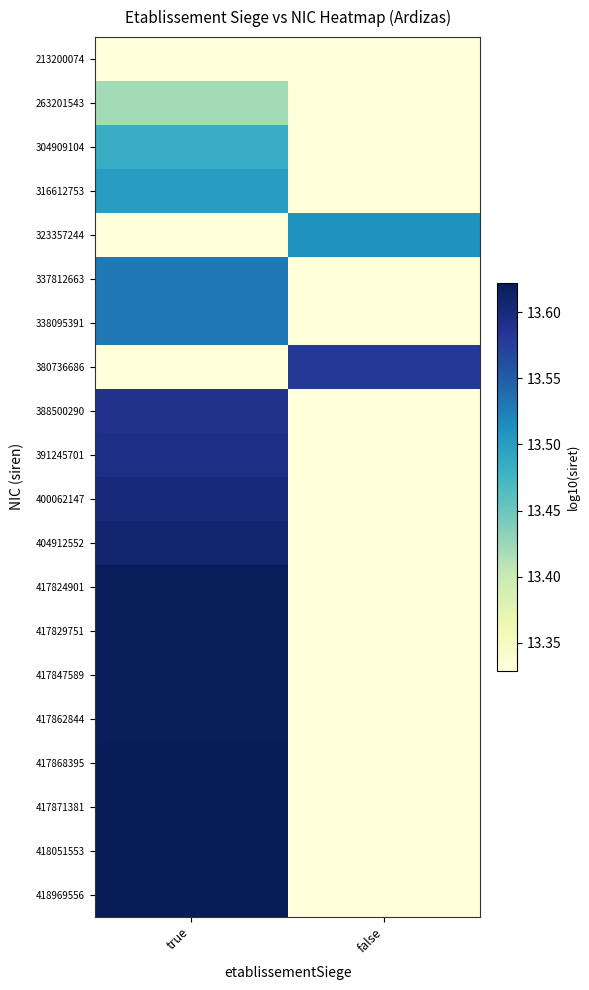

Count the number of categories in the chart.

2